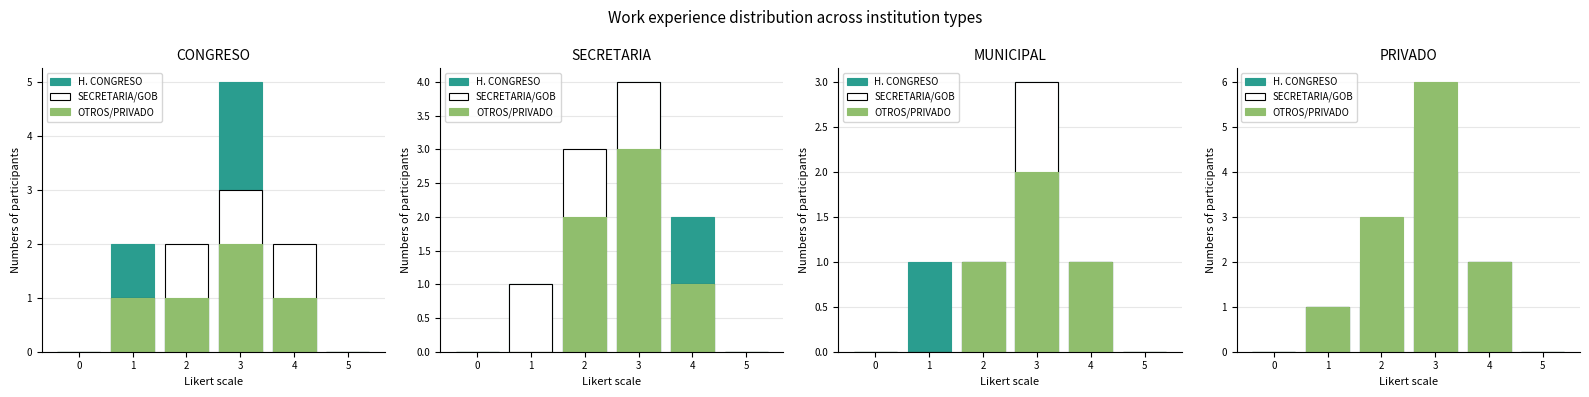

How many values in the H. CONGRESO series are below 2?

3